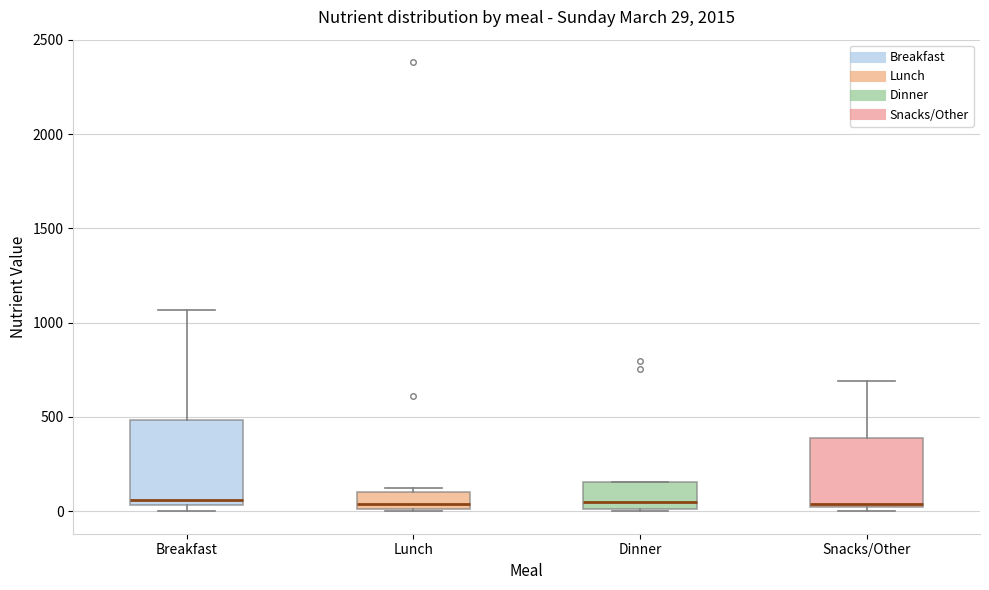

Which box is the tallest, from its lower edge to its upper edge?

Breakfast